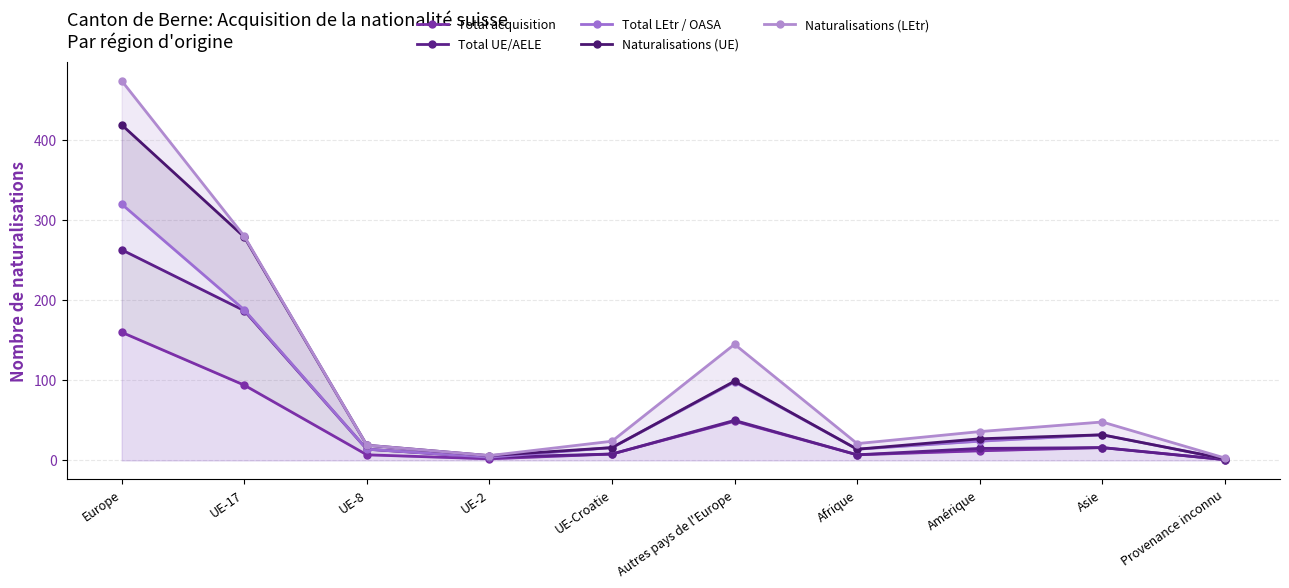

In Total acquisition, how many points are higher than both neighbors (excluding endpoints)?

2